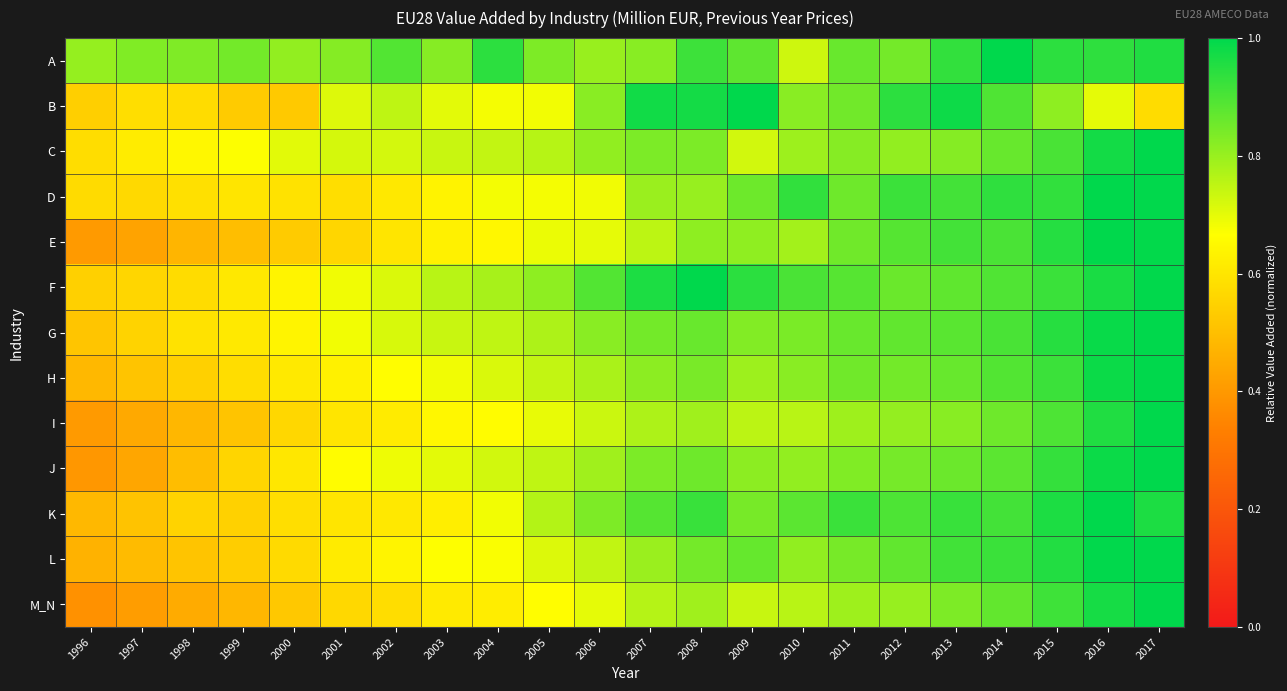

What is the total value across all series at 2000?

7.9